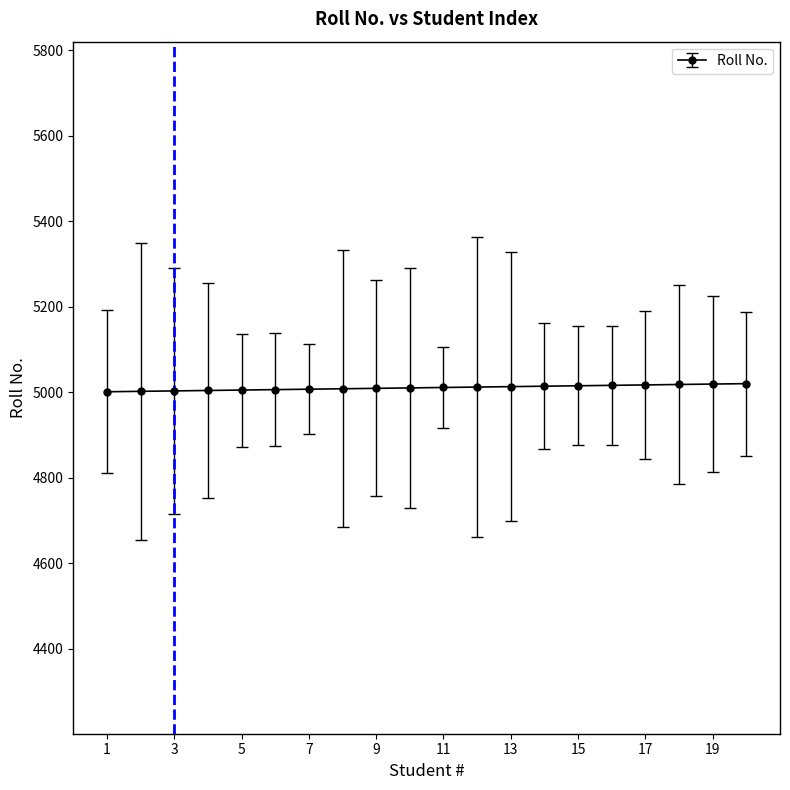

What is the value of the 7th point from the left?

5007